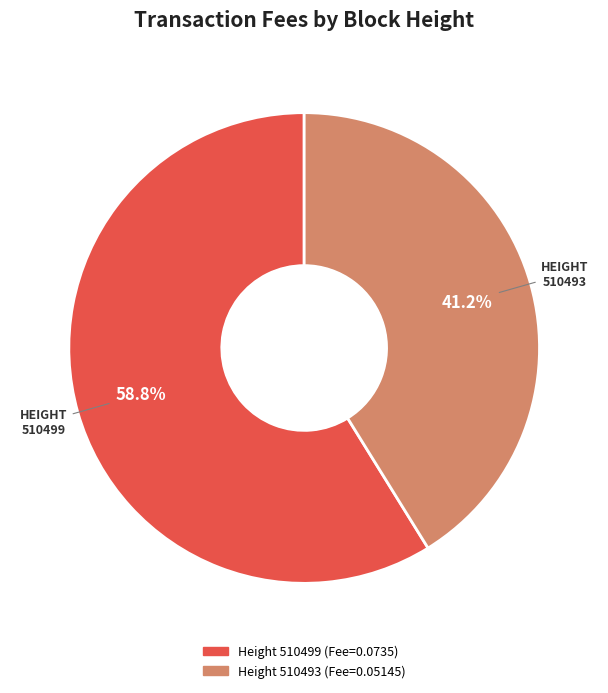

How many slices are in this pie chart?

2